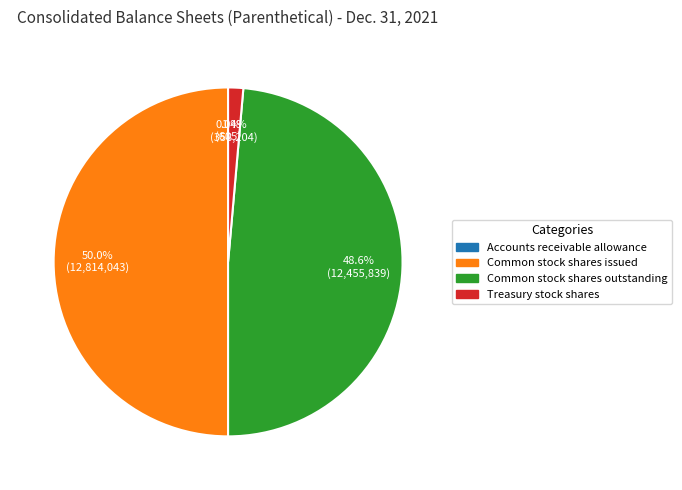

Is it true that Treasury stock shares is 16% of the pie?

False